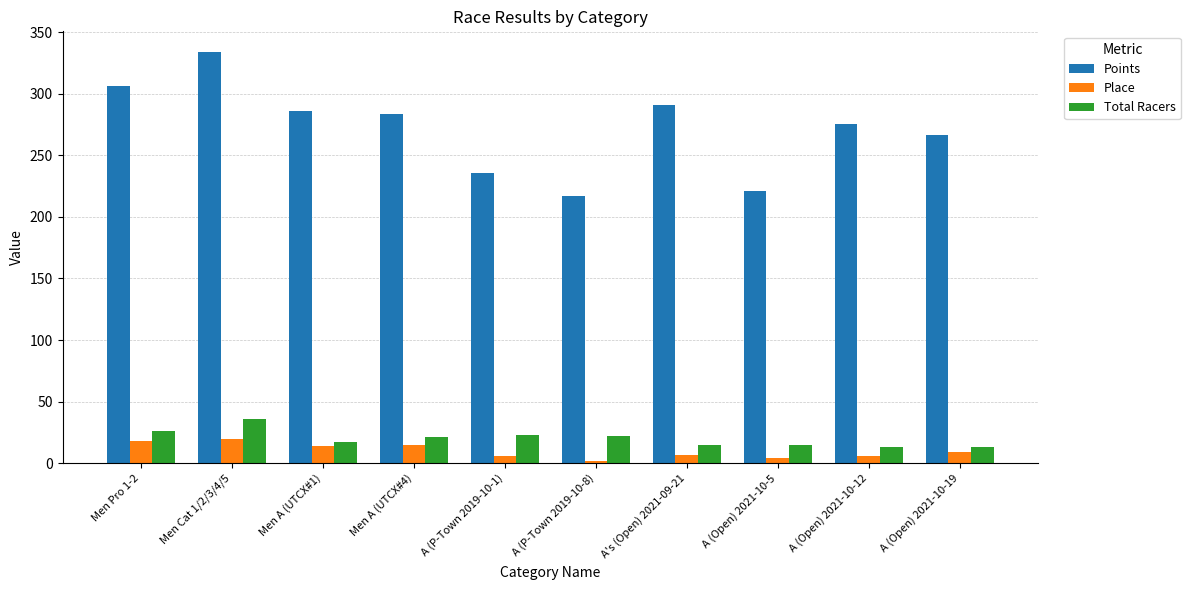

Which series has the largest range (max minus min)?

Points